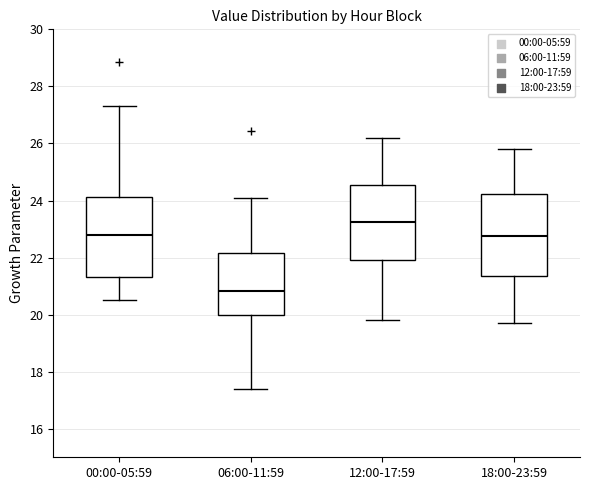

Which box's median line is the lowest?

06:00-11:59